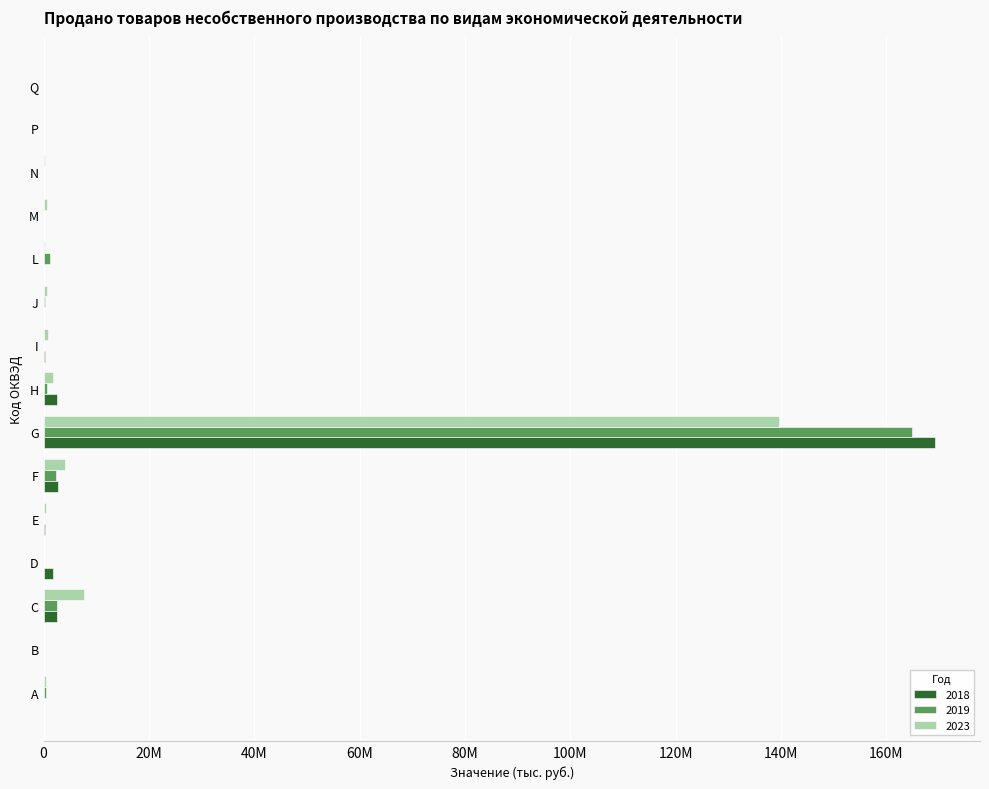

What is the greatest value displayed?

169346082.7